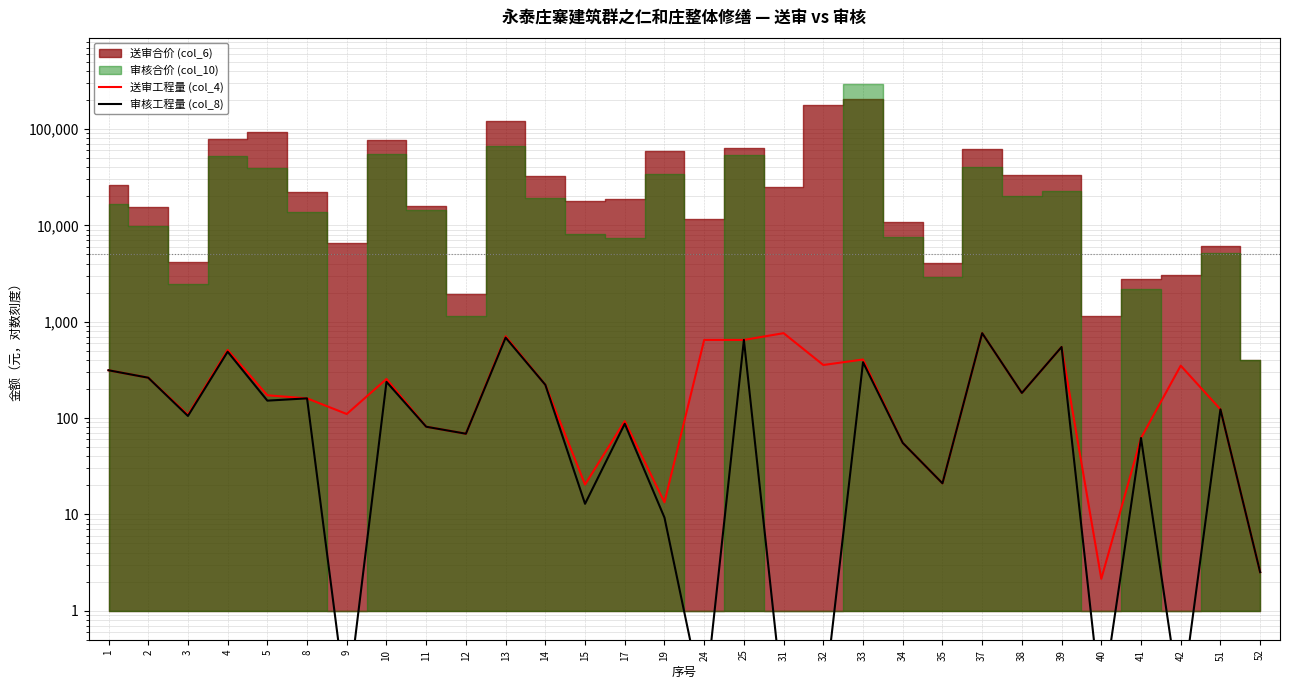

Which has a higher value, 41 or 10?

10